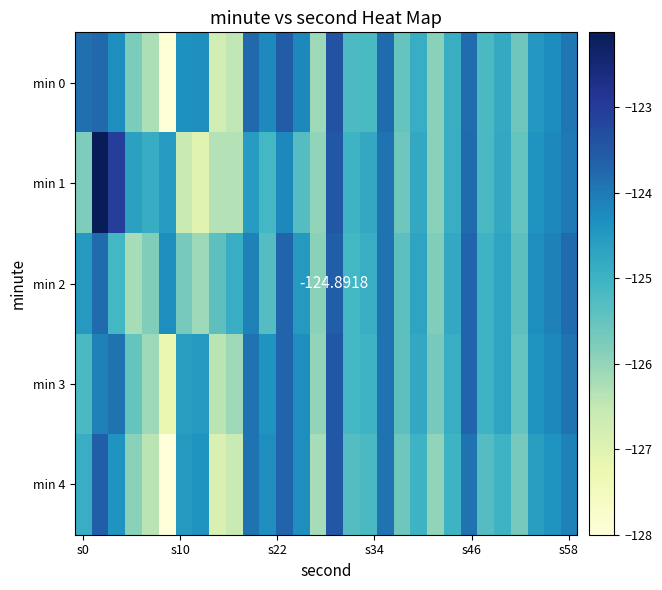

What is the difference between the second highest and minimum values in the min 1 series?

4.0